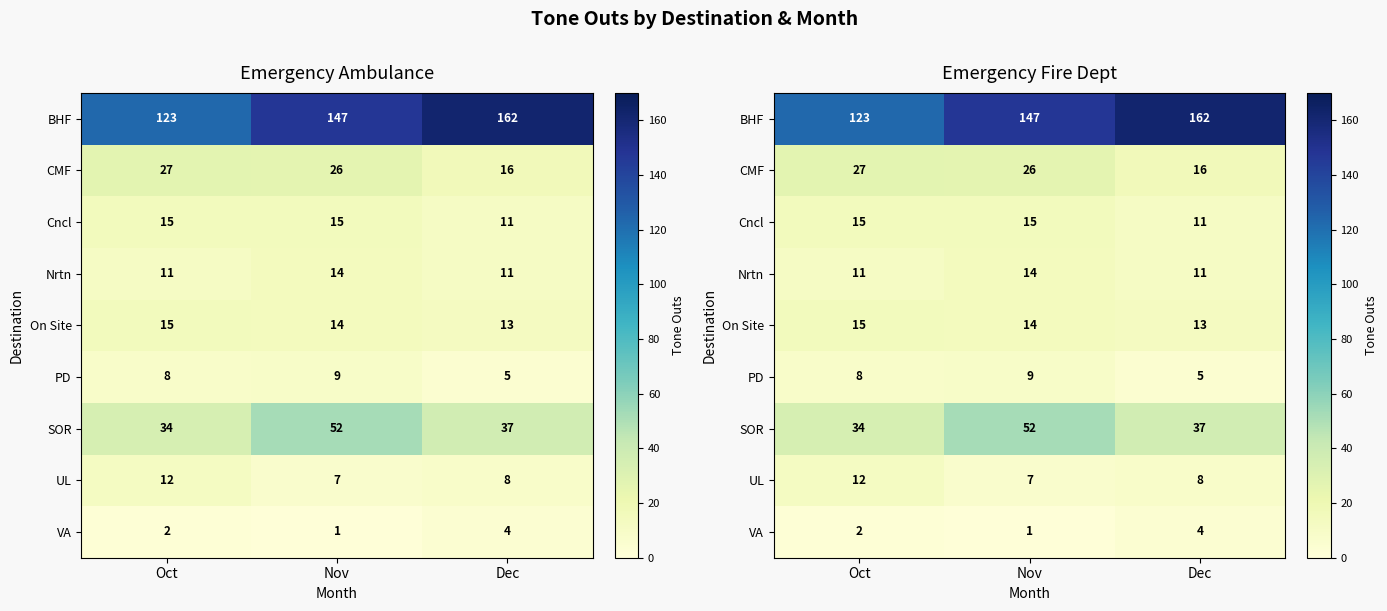

What is the total value across all series at Nov?

285